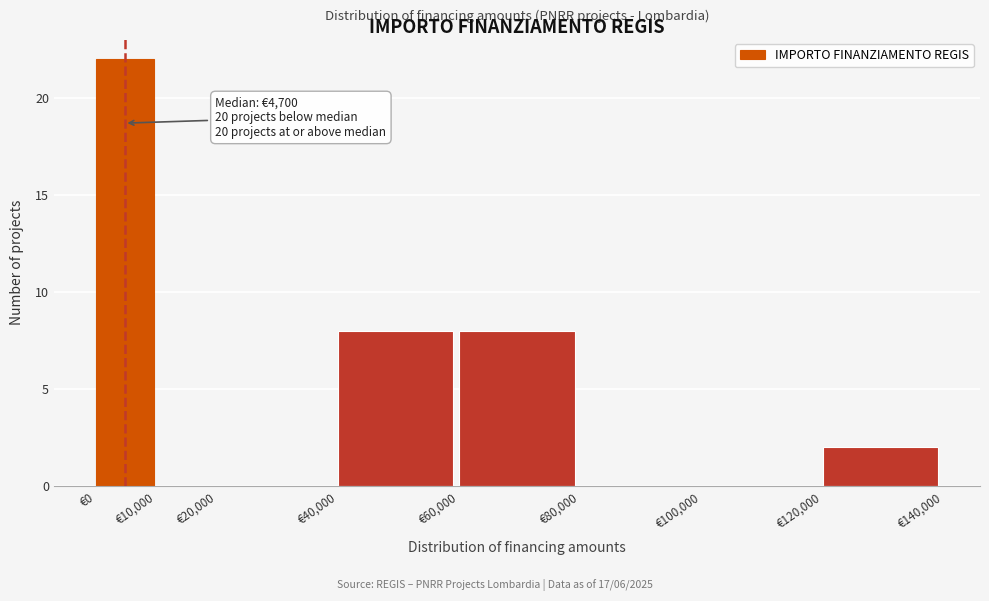

Over which range of the x-axis is the bar tallest?

0 to 10000